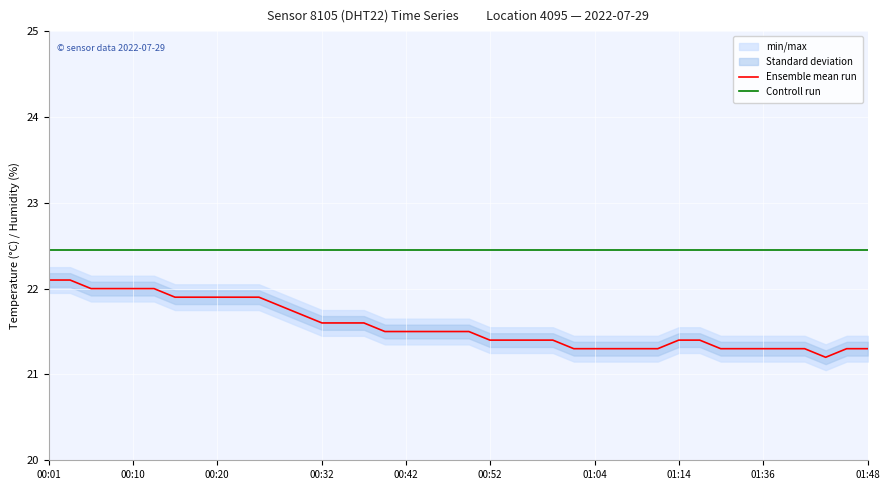

What is the sum of all Controll run values?

898.0